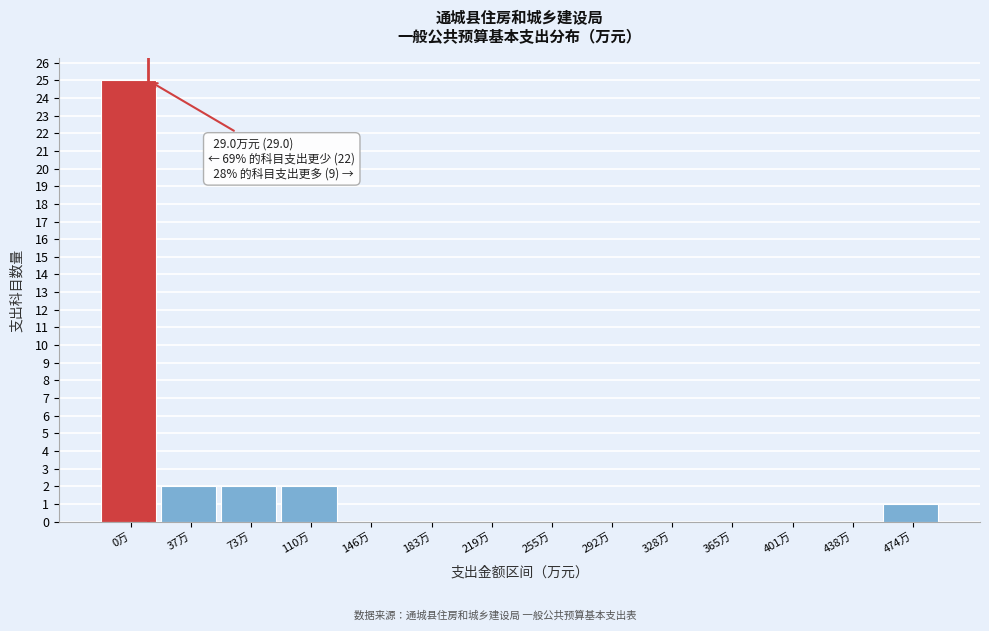

Reading left to right, what are all the values shown in this chart?

0万=25	37万=2	73万=2	110万=2	146万=0	183万=0	219万=0	255万=0	292万=0	328万=0	365万=0	401万=0	438万=0	474万=1